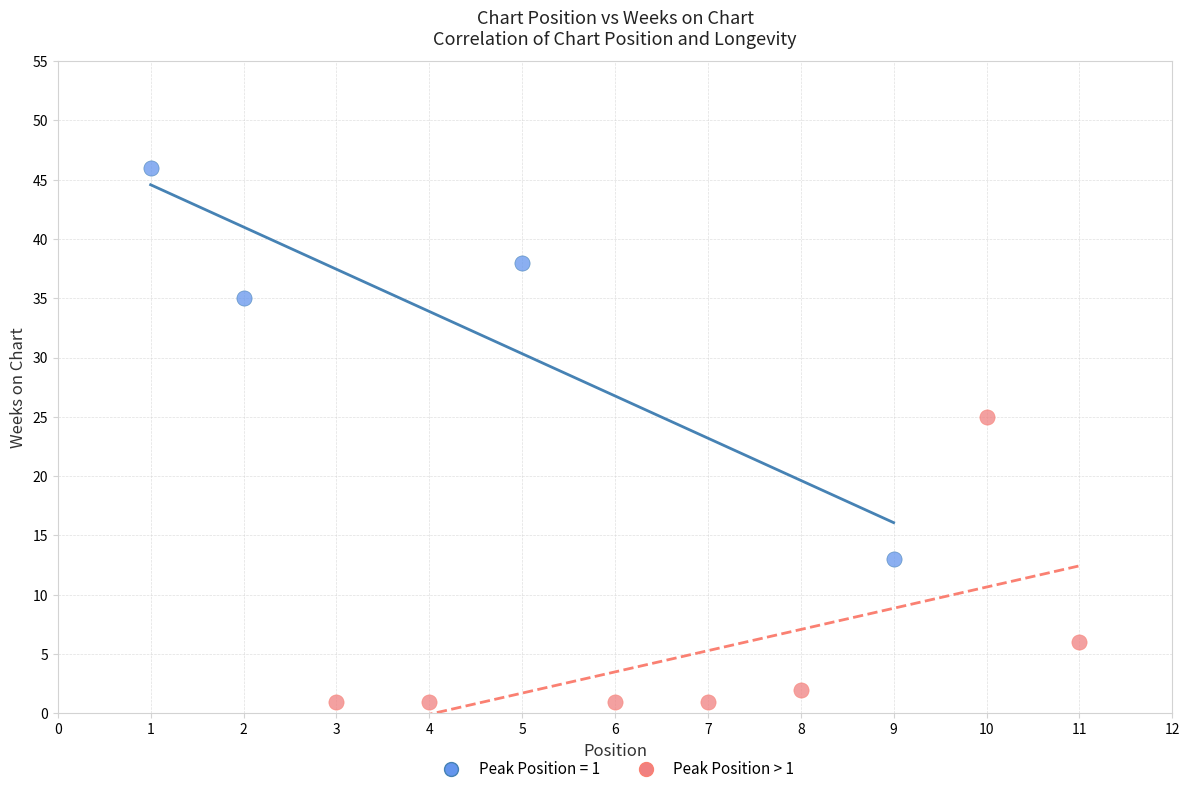

Which series has the largest Y range (max minus min)?

Peak Position = 1